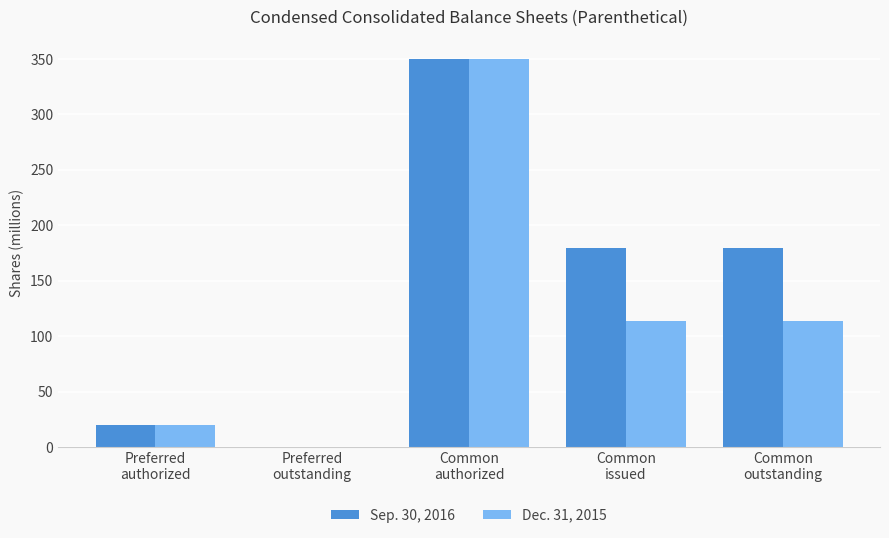

At which label does Dec. 31, 2015 reach its peak?

Common
authorized